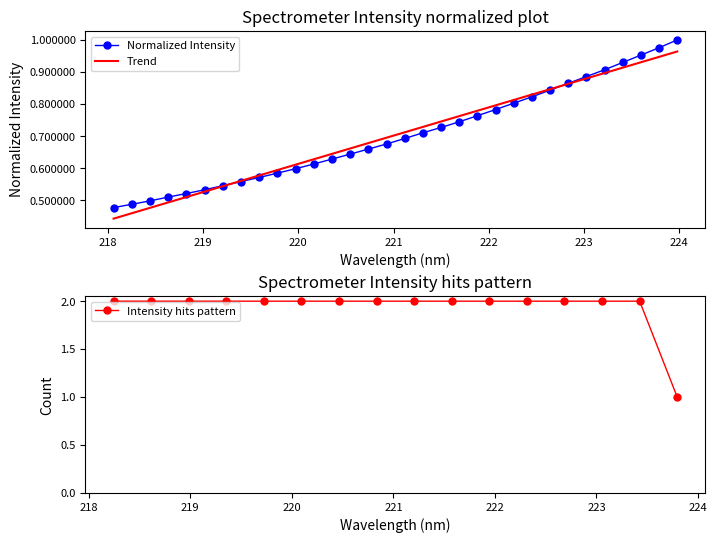

What is the change in value from 222.4538 to 223.5987?

+0.1